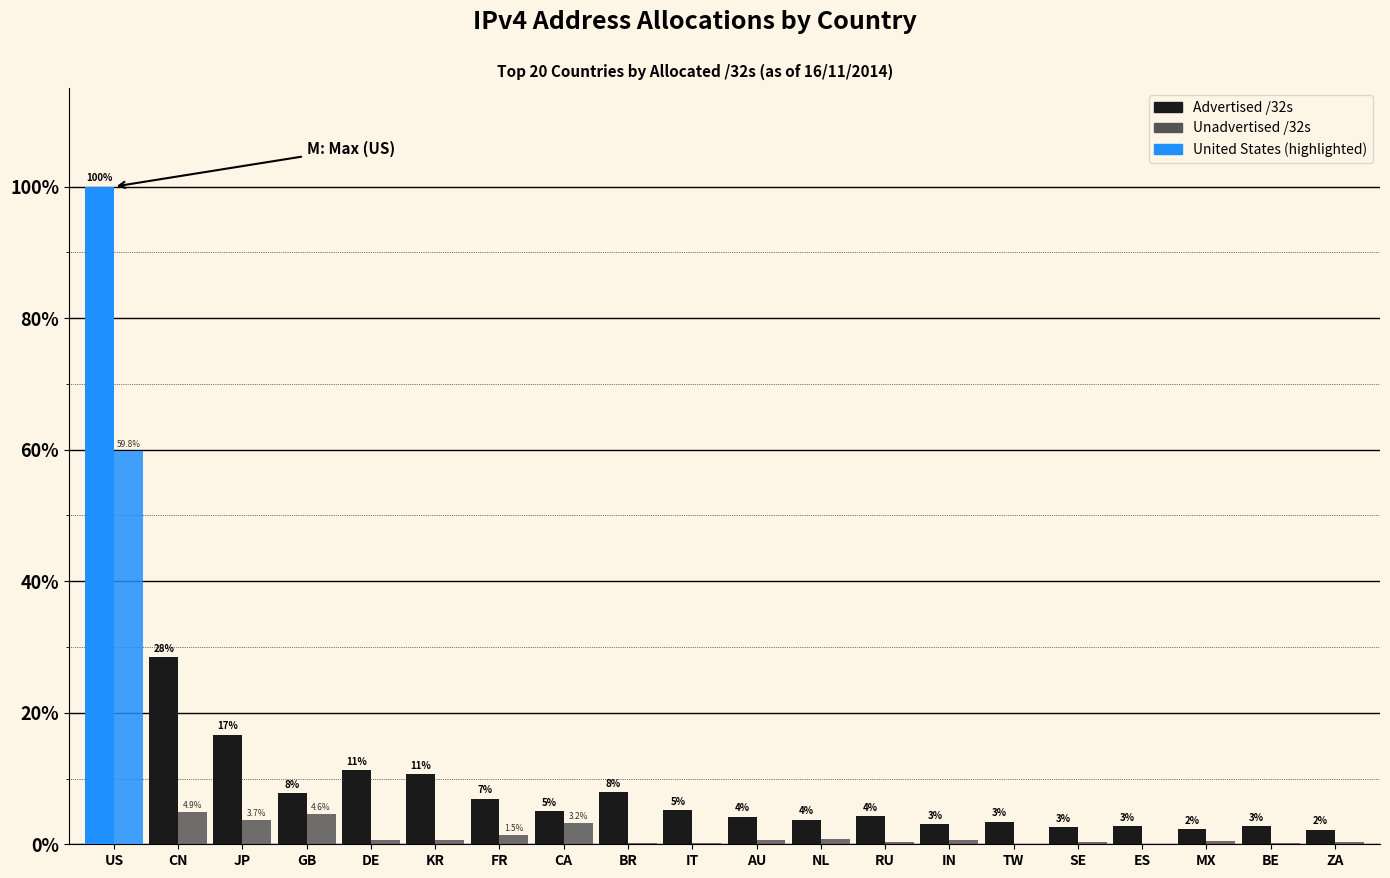

How many distinct data groups are displayed?

2